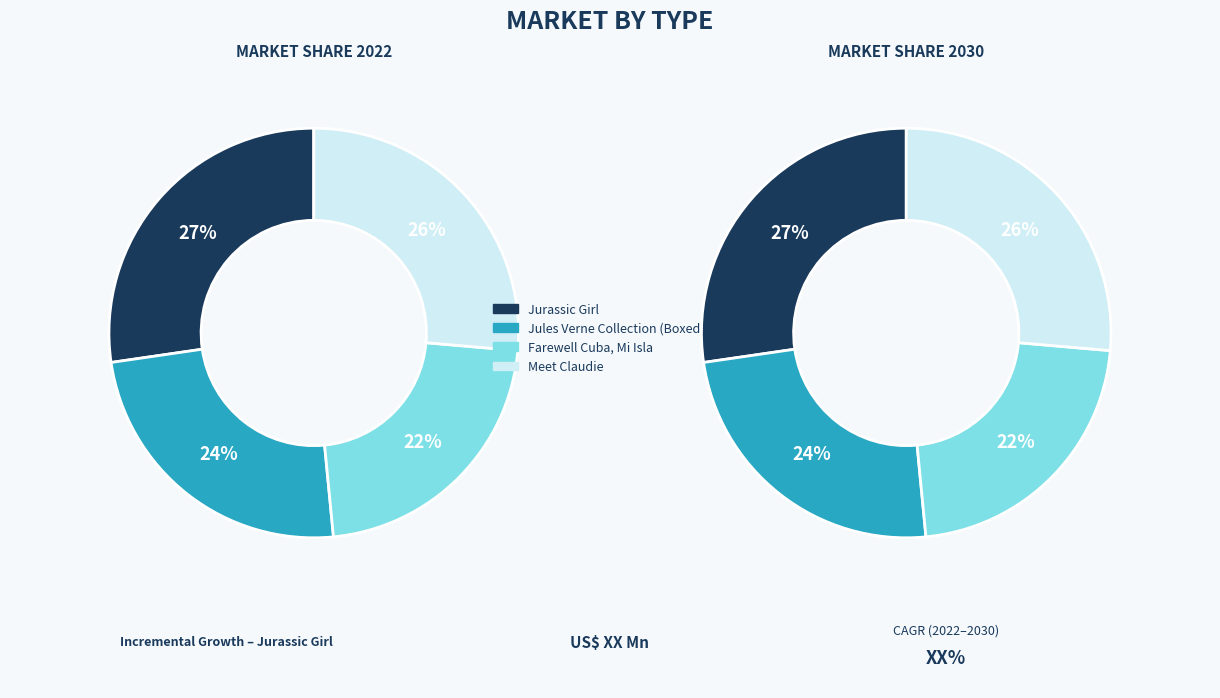

Is Farewell Cuba, Mi Isla the majority of the pie?

No